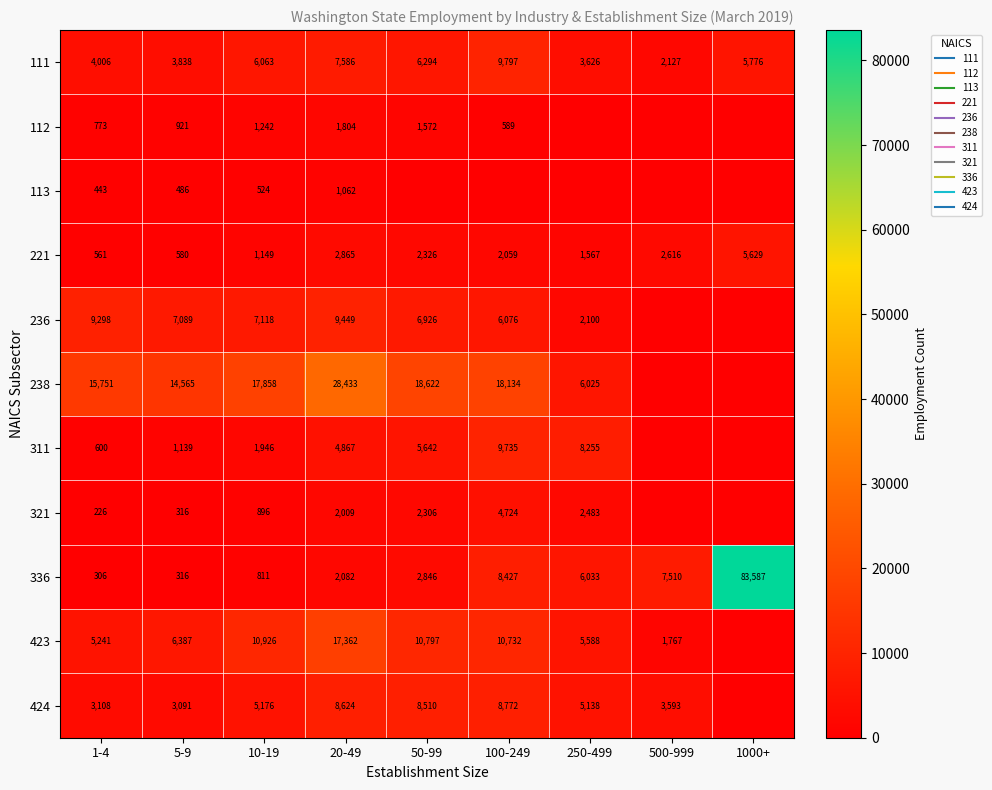

What is the spread (max minus min) of values at 250-499?

8255